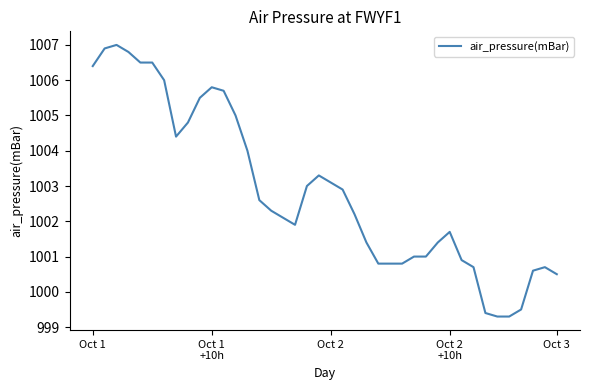

Reading left to right, extract all data points from this chart.

1006.4	1006.9	1007.0	1006.8	1006.5	1006.5	1006.0	1004.4	1004.8	1005.5	1005.8	1005.7	1005.0	1004.0	1002.6	1002.3	1002.1	1001.9	1003.0	1003.3	1003.1	1002.9	1002.2	1001.4	1000.8	1000.8	1000.8	1001.0	1001.0	1001.4	1001.7	1000.9	1000.7	999.4	999.3	999.3	999.5	1000.6	1000.7	1000.5